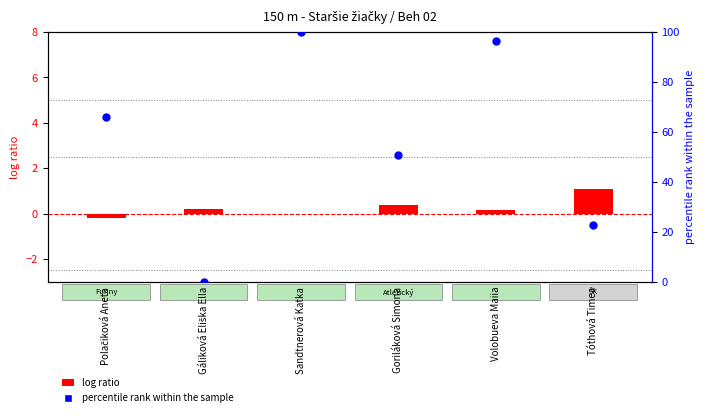

At which category is the sum across all series the highest?

Sandtnerová Katka